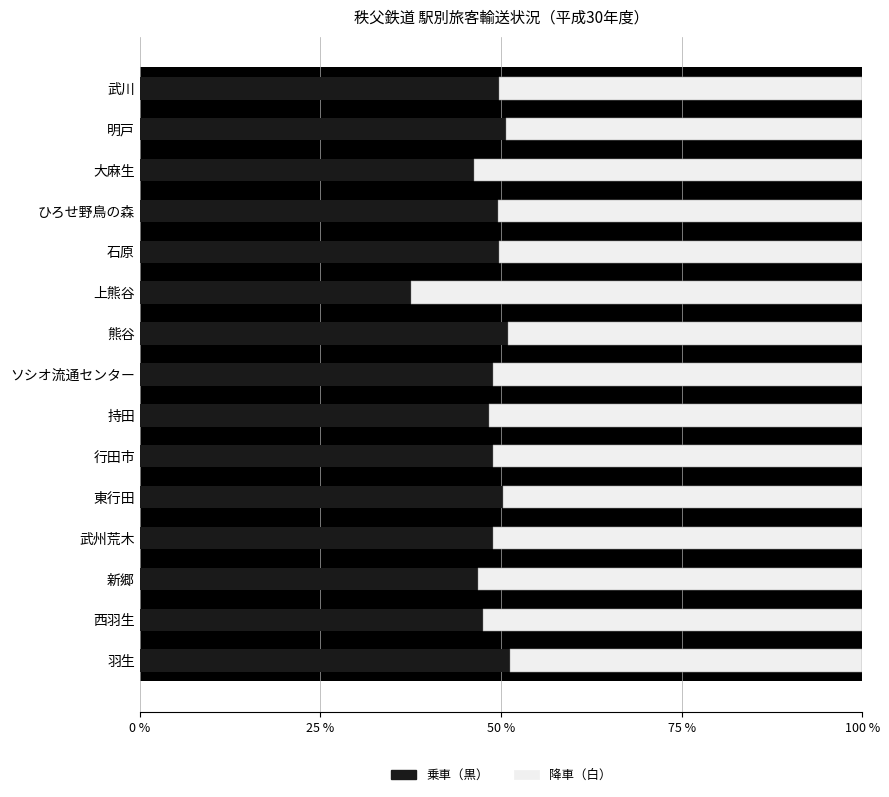

What is the total value across all series at 行田市?

100.0